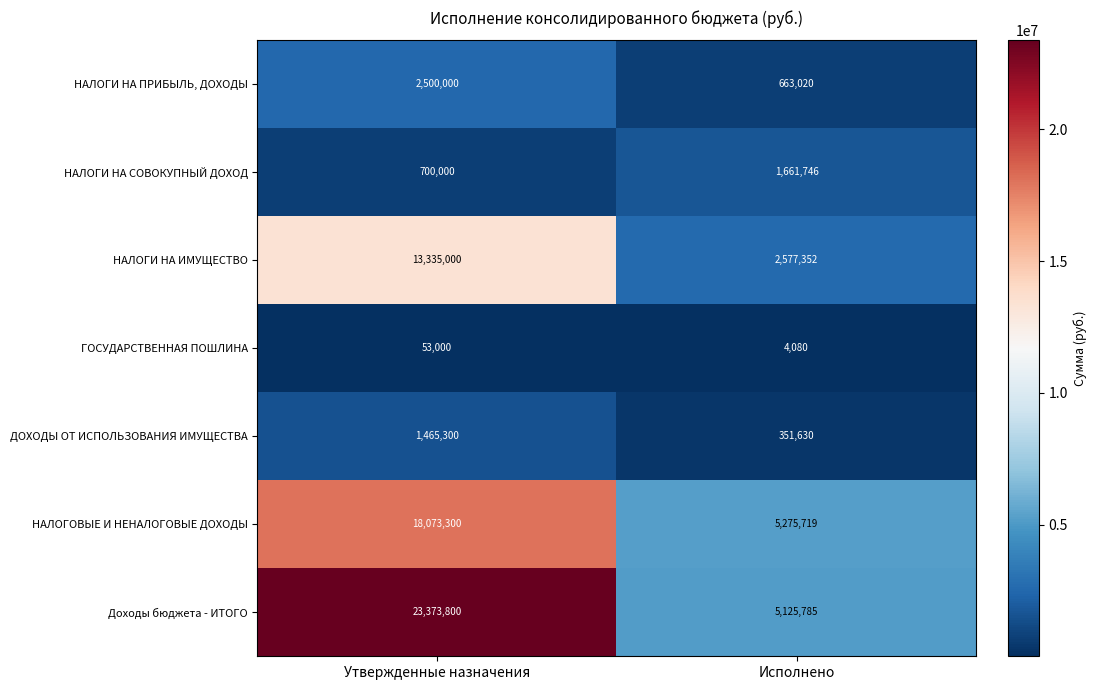

Which series has the largest range (max minus min)?

Доходы бюджета - ИТОГО